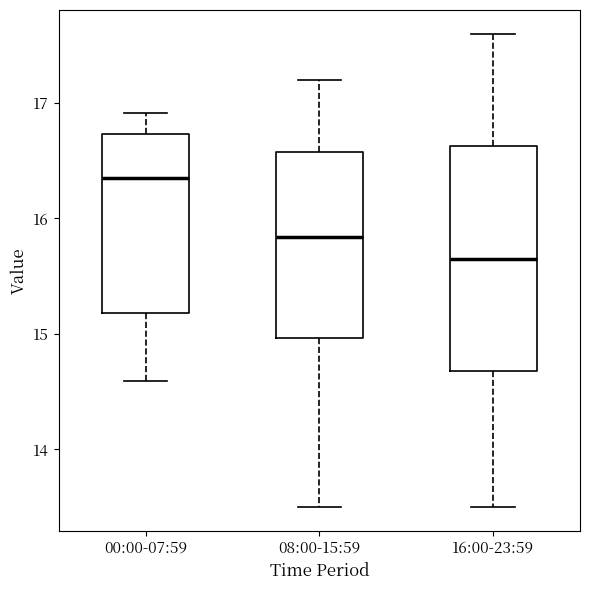

Which box has the lowest median line?

16:00-23:59